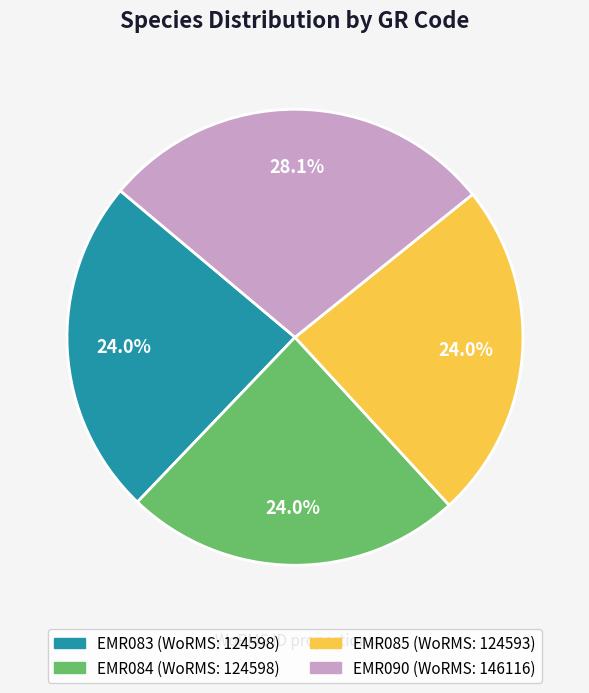

To the nearest percent, what portion does EMR084 represent?

24%